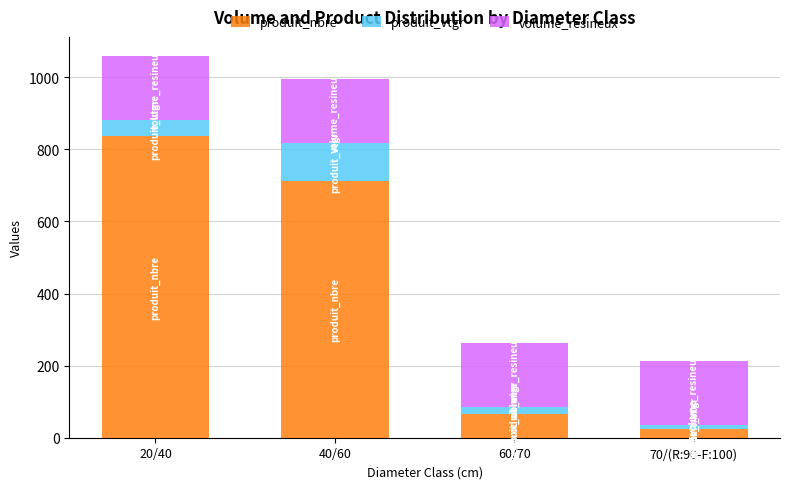

What is the average value of the produit_nbre series?

410.5